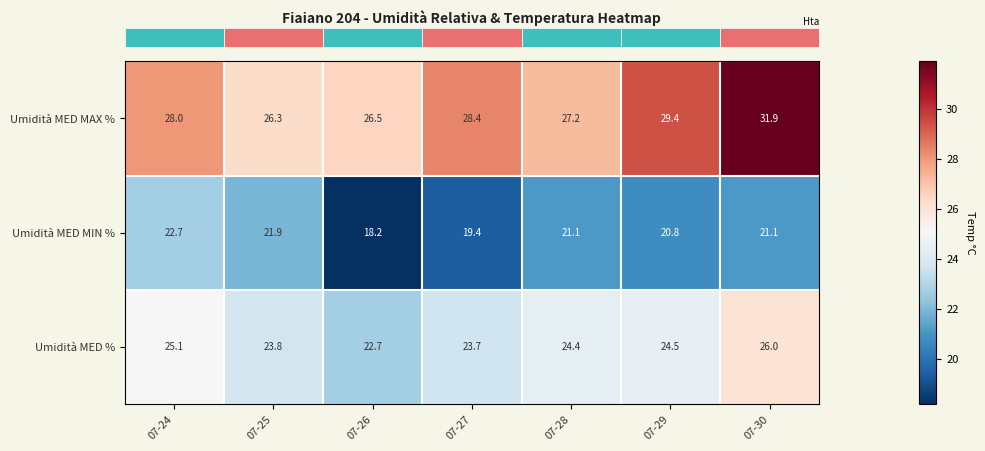

Which label corresponds to the largest value in the chart?

07-30